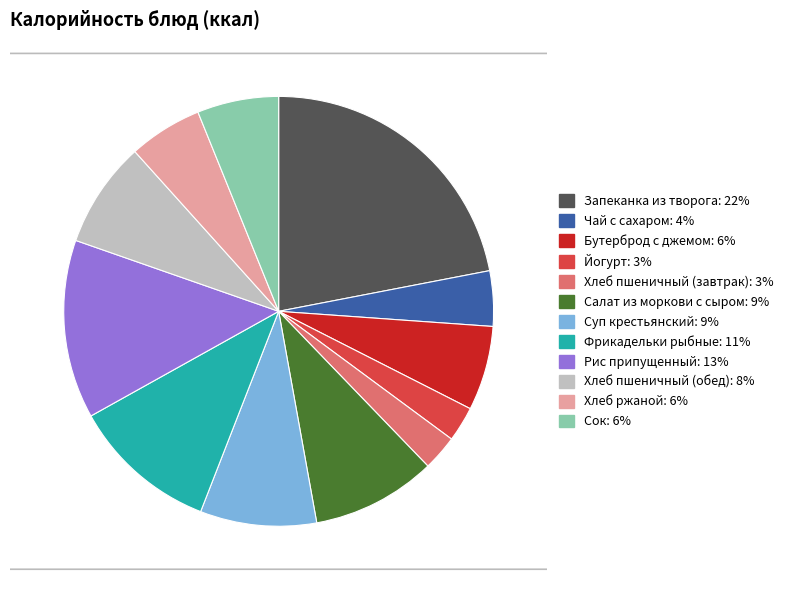

Between Фрикадельки рыбные and Йогурт, which is larger?

Фрикадельки рыбные